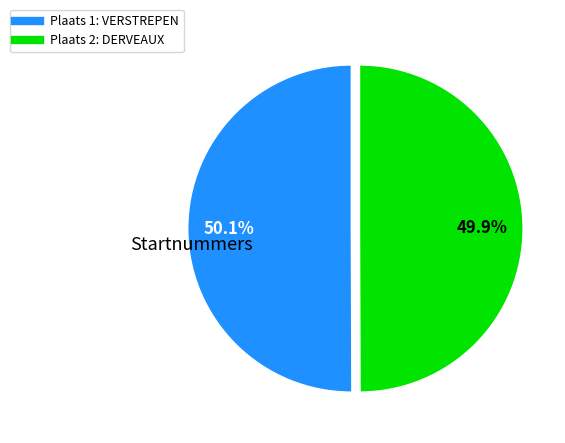

Is there any slice that represents more than half of the pie?

Yes